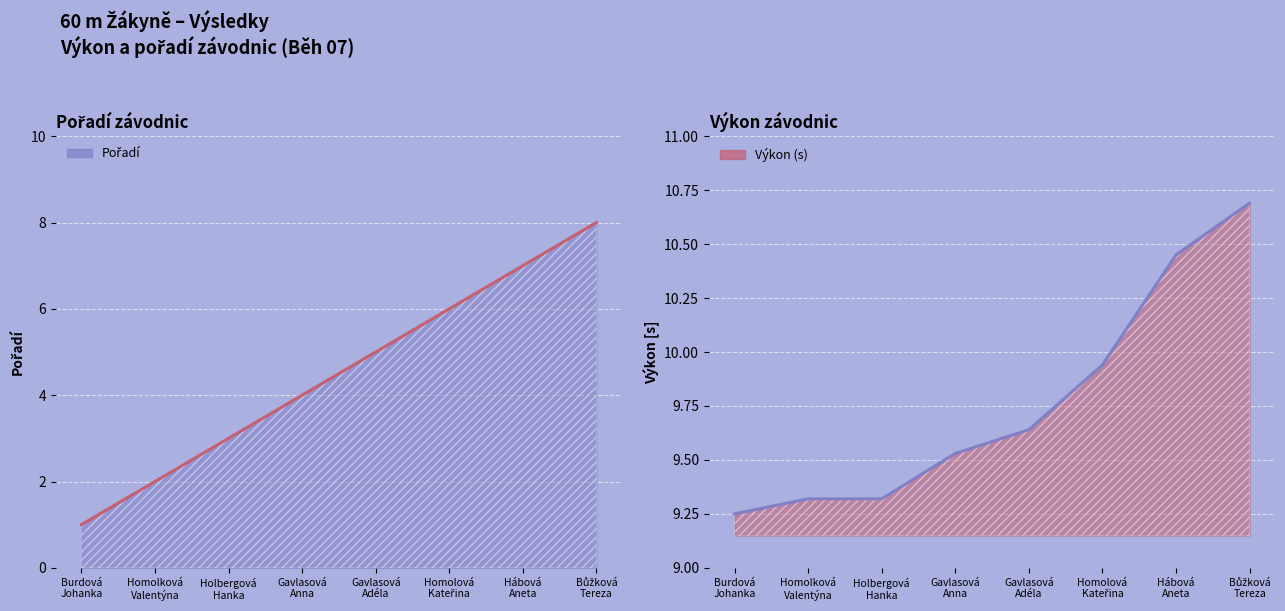

What is the smallest value displayed?

1.0